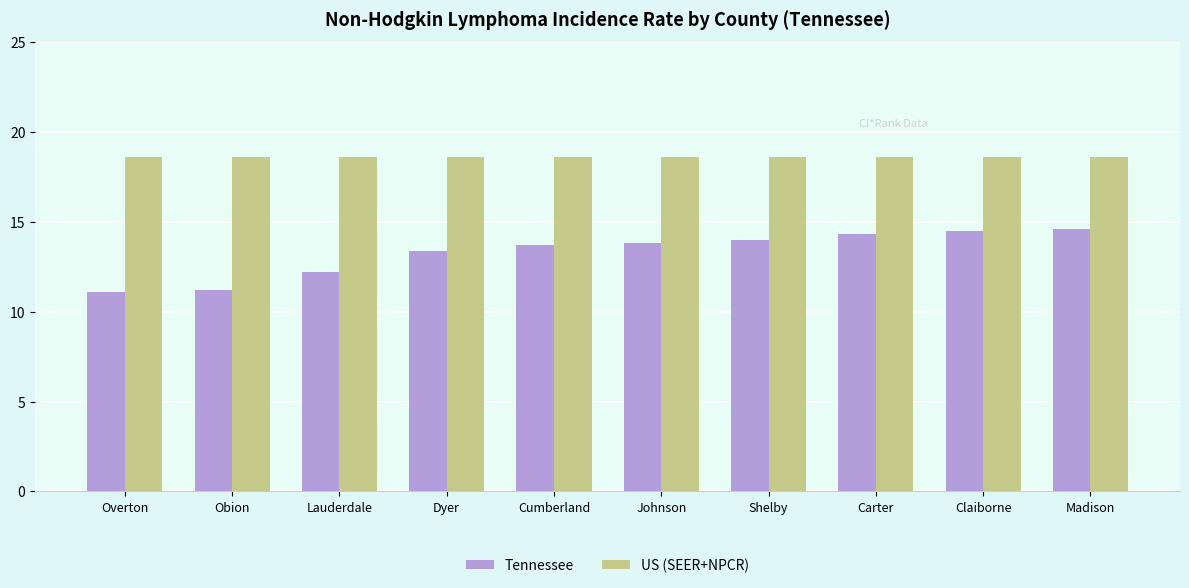

What is the spread (max minus min) of values at Lauderdale?

6.4